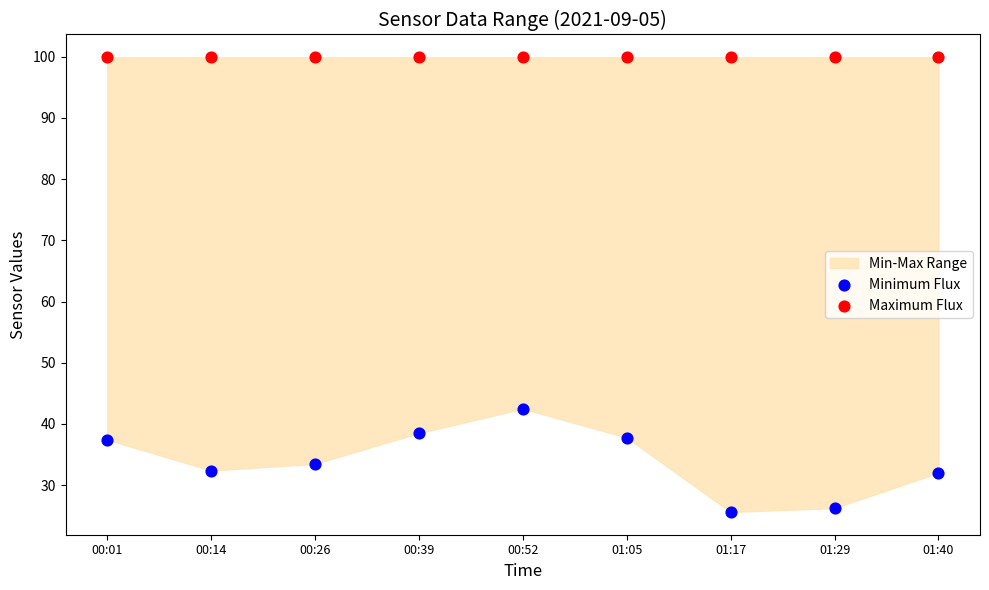

Across all series, what Y value is closest to 62?

42.5